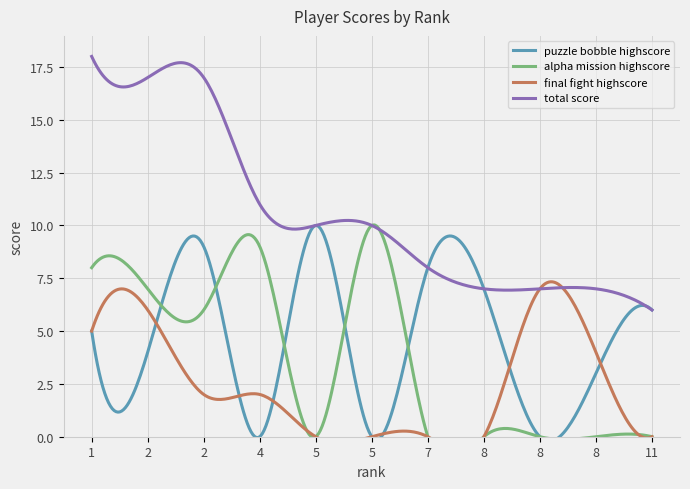

What is the difference between the total score values at 1 and 8?

11